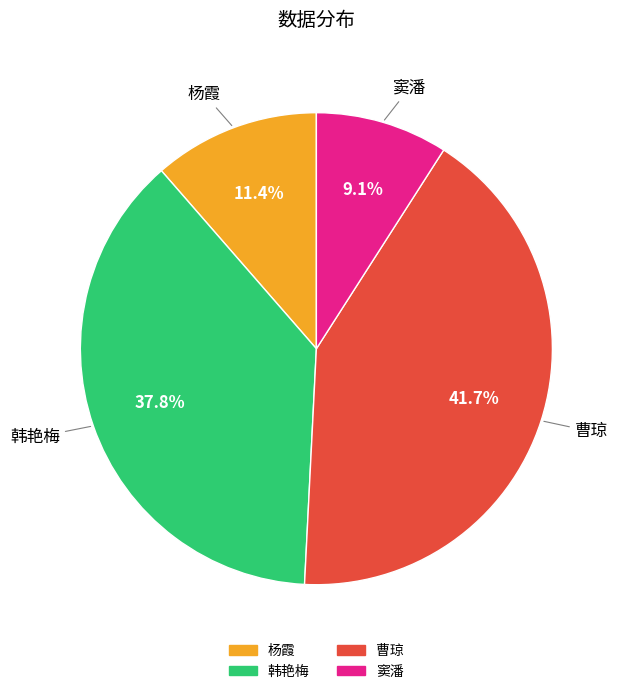

To the nearest percent, what percentage of the pie is 杨霞?

11%